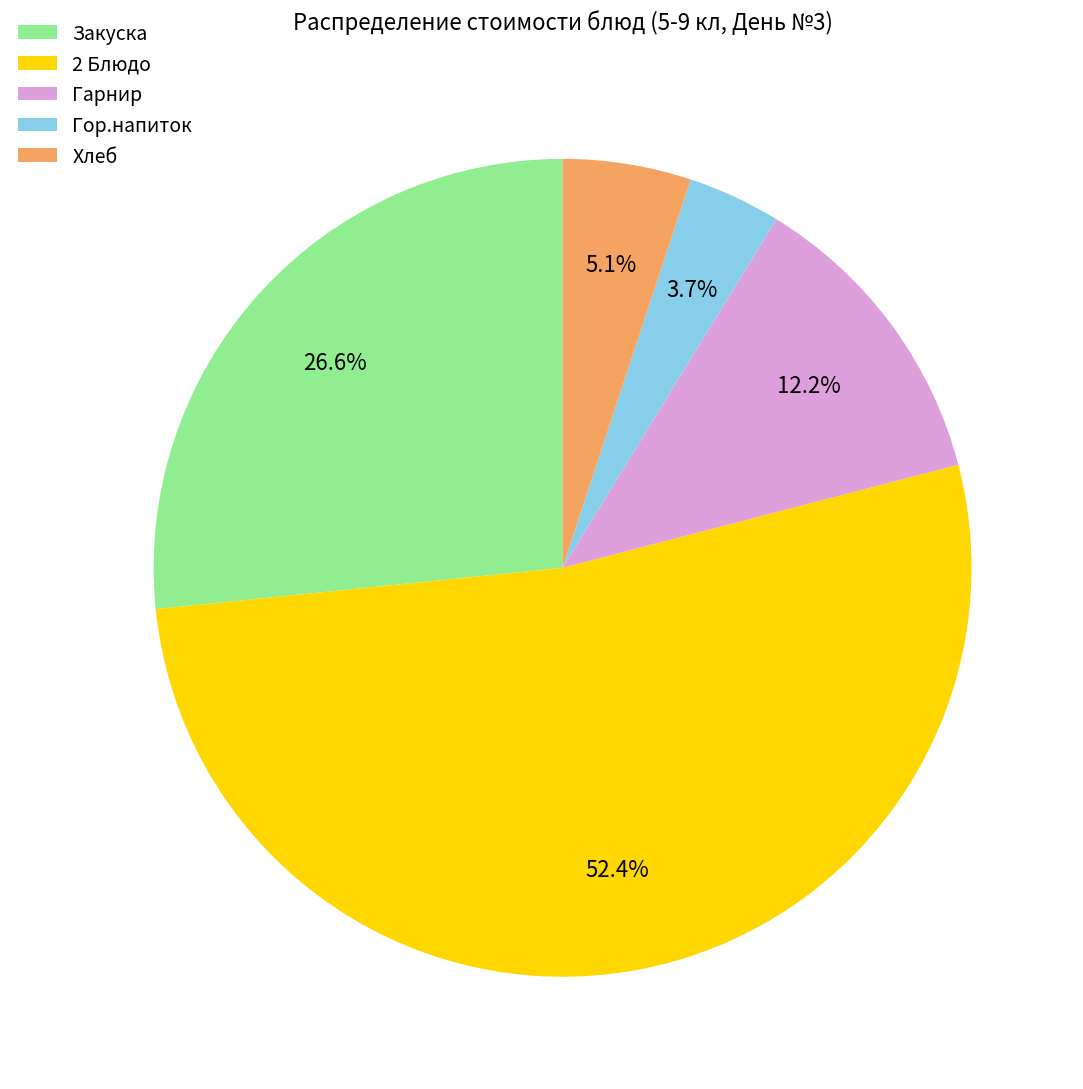

Rank the categories by value from highest to lowest.

2 Блюдо, Закуска, Гарнир, Хлеб, Гор.напиток